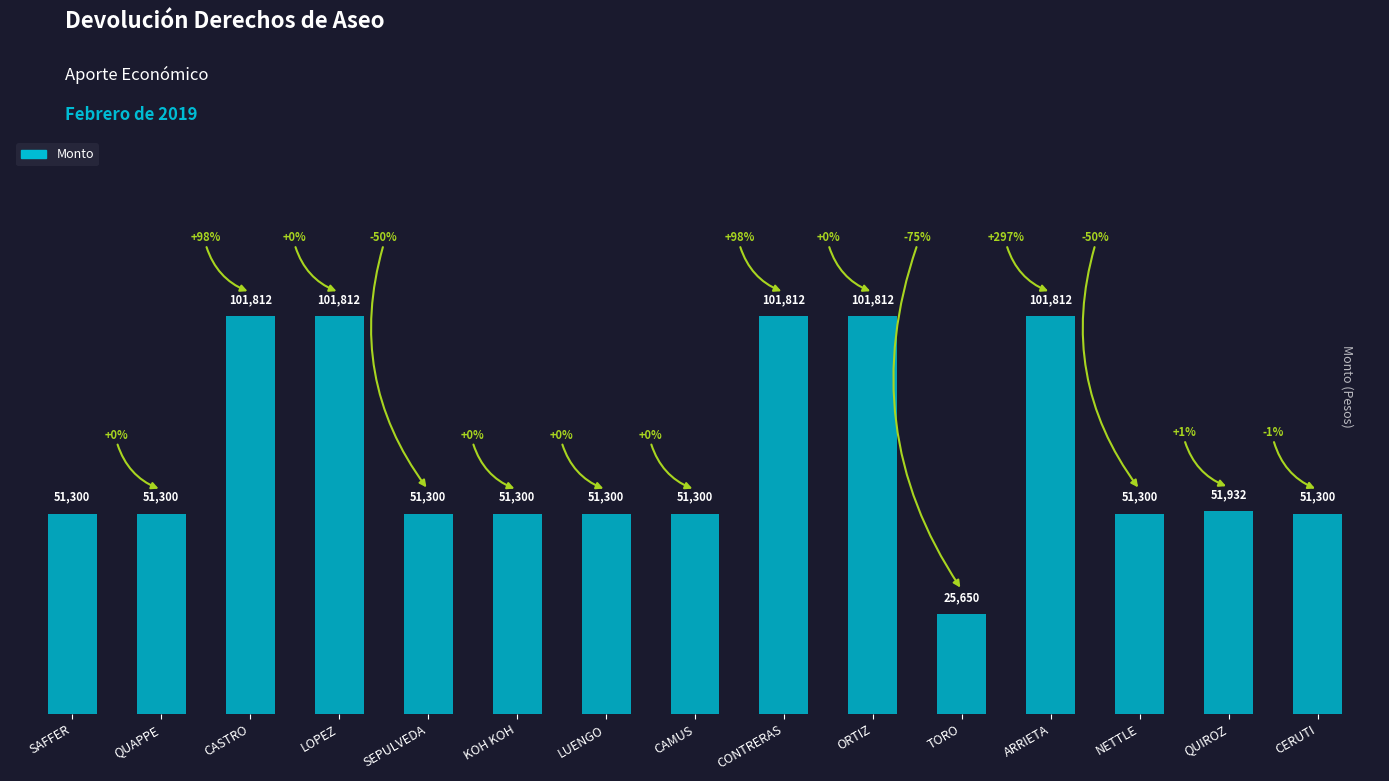

What is the difference between the values at ARRIETA and CAMUS?

50512